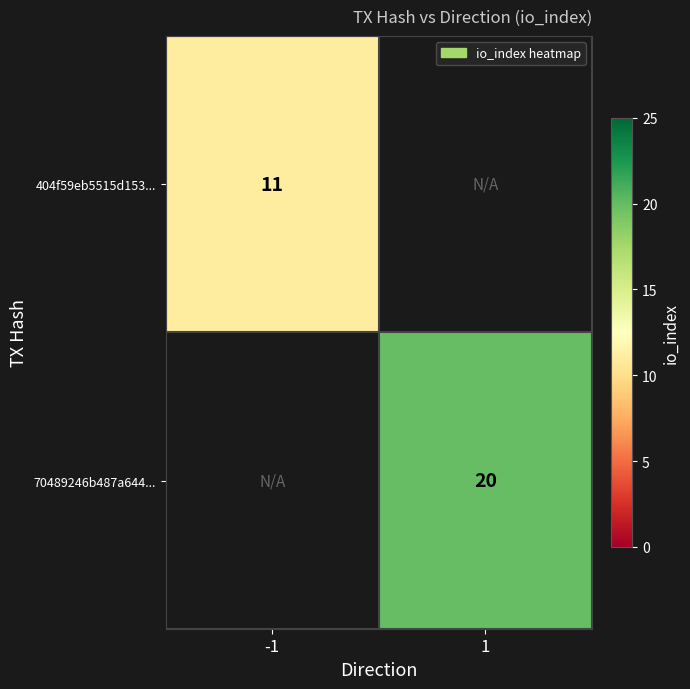

Between -1 and 1, which is larger?

1